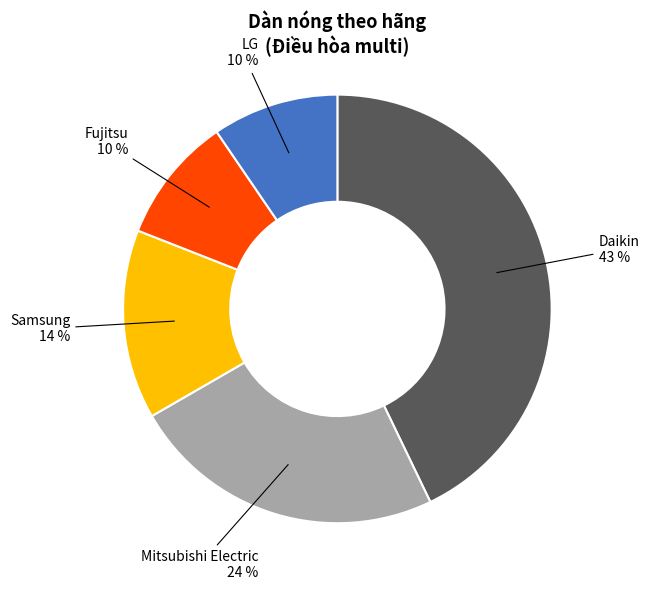

Does any single category account for the majority?

No